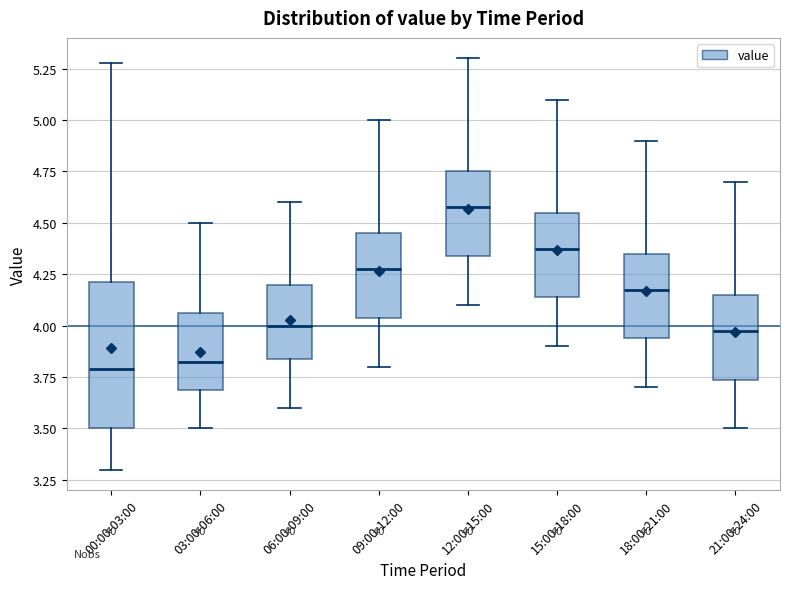

Where does the upper whisker of the box for 00:00-03:00 end on the y-axis? The values are not printed on the chart, so give them approximately, as read against the axis.

5.30